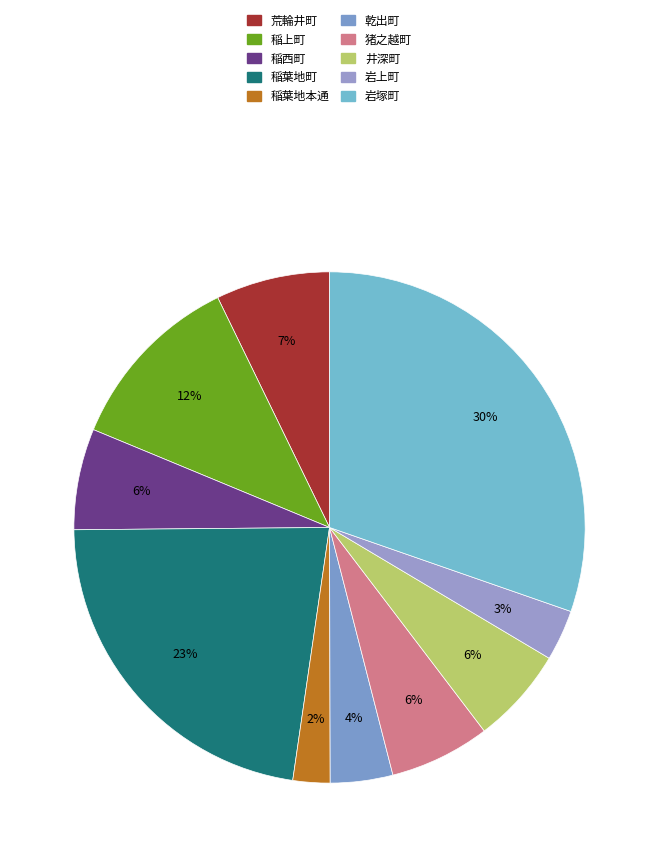

The 稲葉地町 slice represents 23% of the pie. True or false?

True